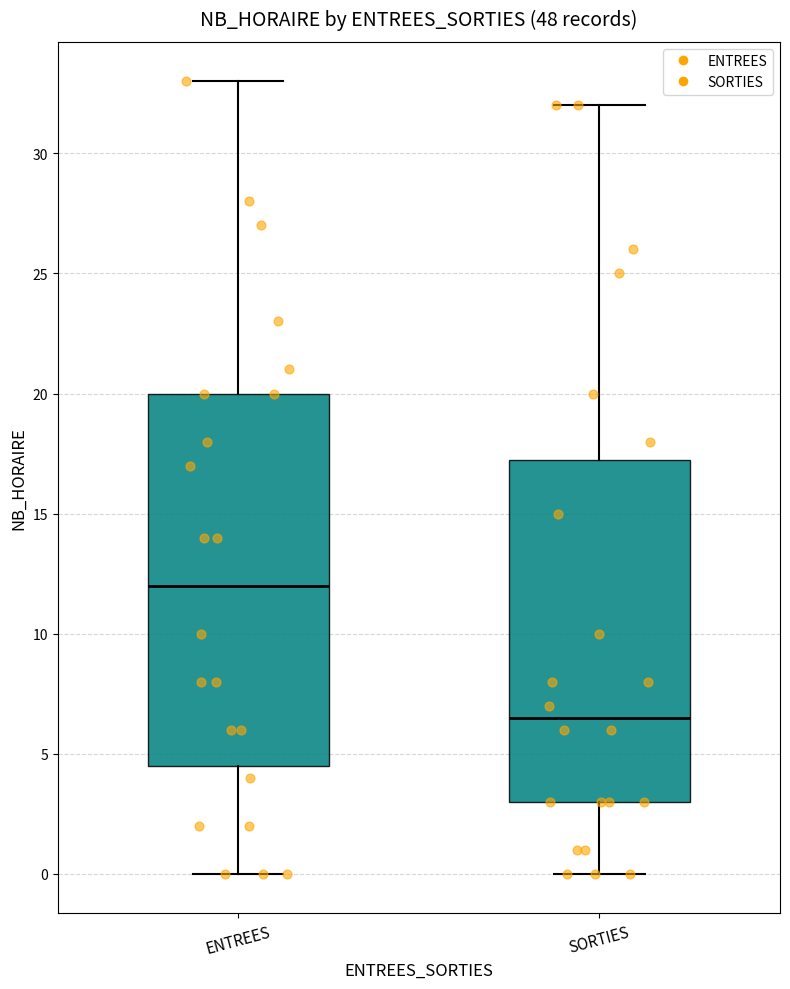

Which box's median line is the lowest?

SORTIES